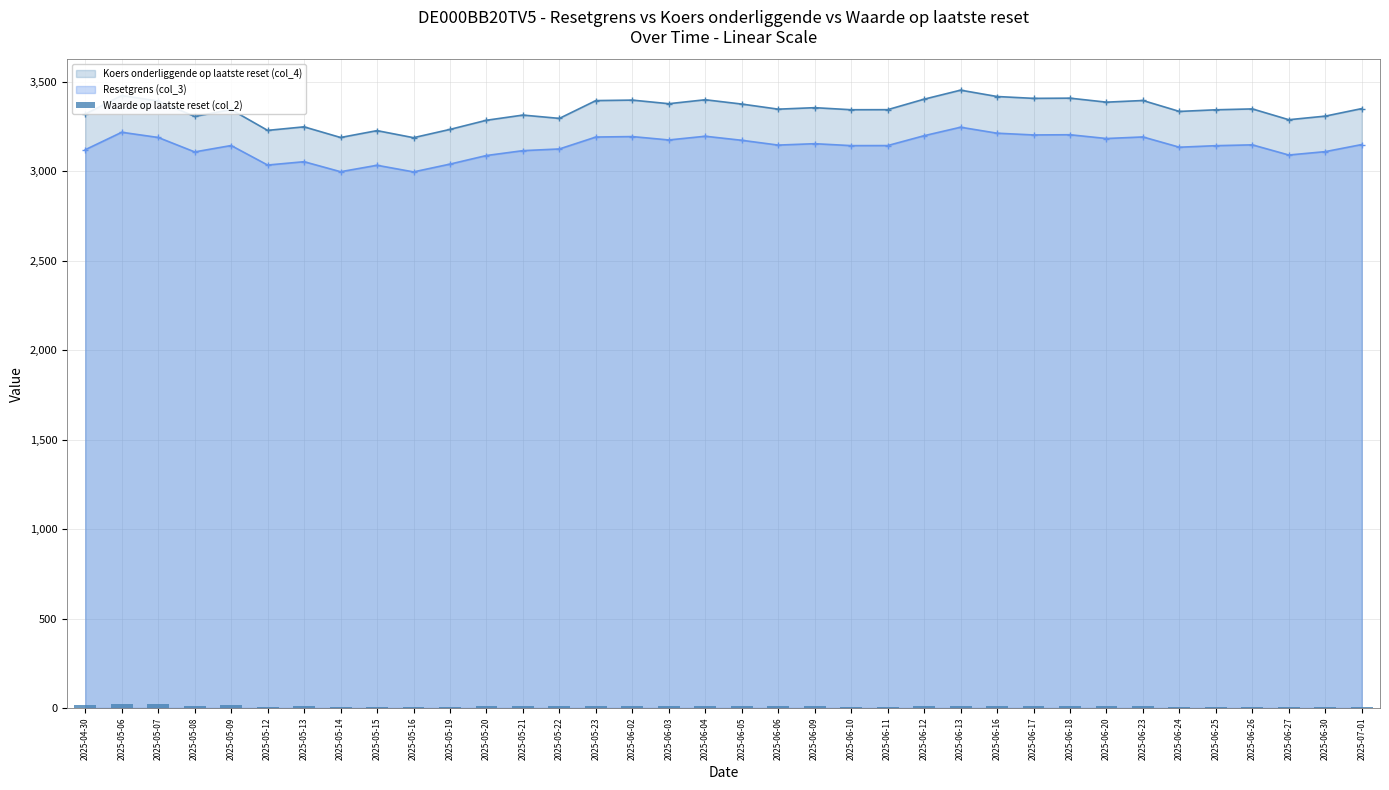

Reading left to right, list all the values displayed in this chart.

2025-04-30=17.7	2025-05-06=22.9	2025-05-07=19.9	2025-05-08=12.8	2025-05-09=14.9	2025-05-12=7.6	2025-05-13=8.3	2025-05-14=6.1	2025-05-15=7.2	2025-05-16=5.9	2025-05-19=7.1	2025-05-20=8.7	2025-05-21=9.7	2025-05-22=9.0	2025-05-23=11.6	2025-06-02=10.5	2025-06-03=9.7	2025-06-04=10.5	2025-06-05=9.5	2025-06-06=8.3	2025-06-09=8.6	2025-06-10=8.2	2025-06-11=8.2	2025-06-12=10.2	2025-06-13=12.3	2025-06-16=10.5	2025-06-17=10.0	2025-06-18=10.1	2025-06-20=9.1	2025-06-23=9.4	2025-06-24=7.1	2025-06-25=7.3	2025-06-26=7.5	2025-06-27=5.6	2025-06-30=6.0	2025-07-01=7.1